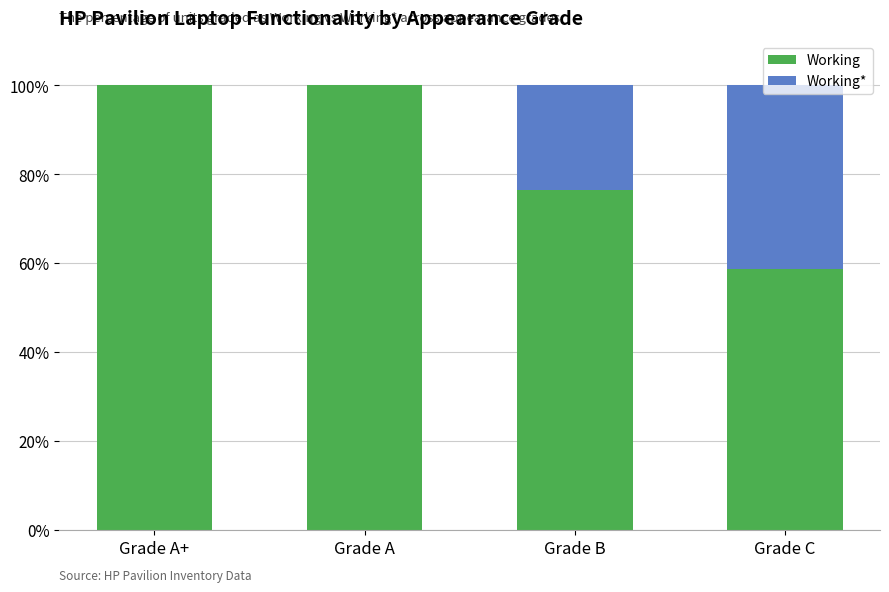

At which label is Working closest to 79?

Grade B